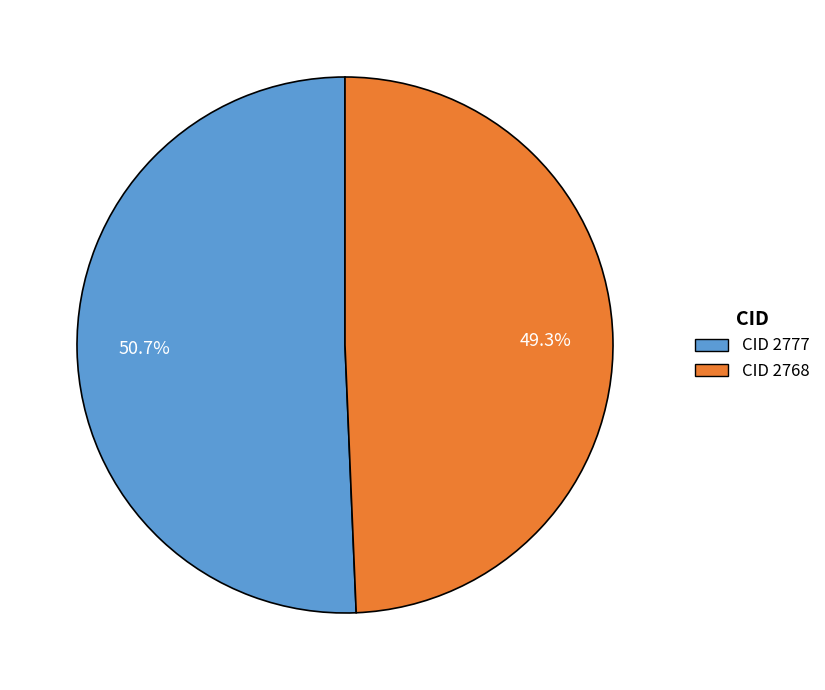

Rank the categories by value from highest to lowest.

CID 2777, CID 2768